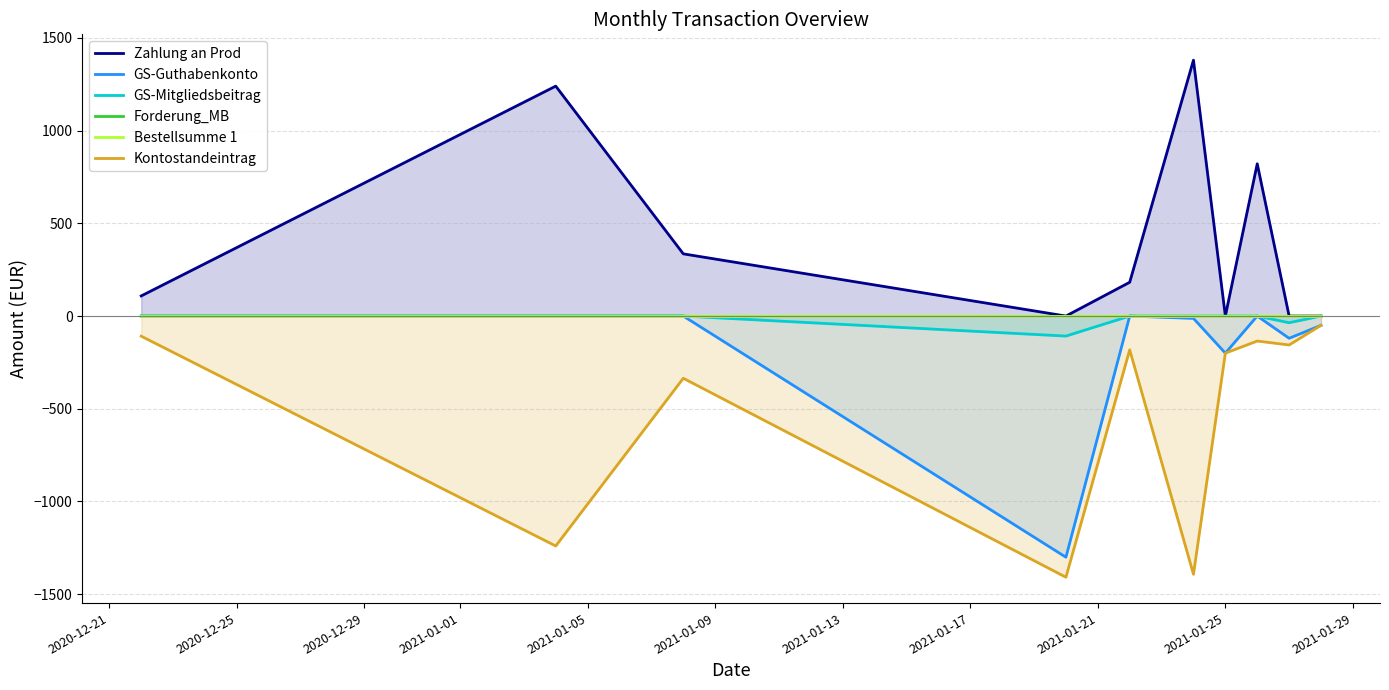

Which series has the largest range (max minus min)?

Zahlung an Prod